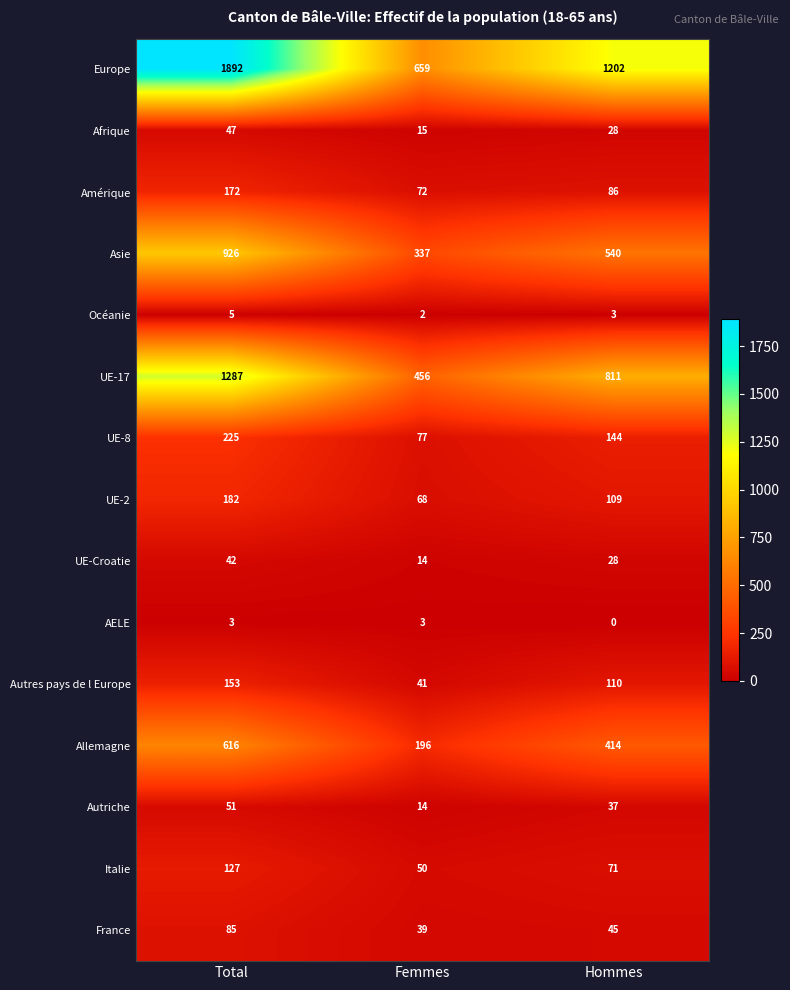

What is the difference between the highest and lowest values at Total?

1889